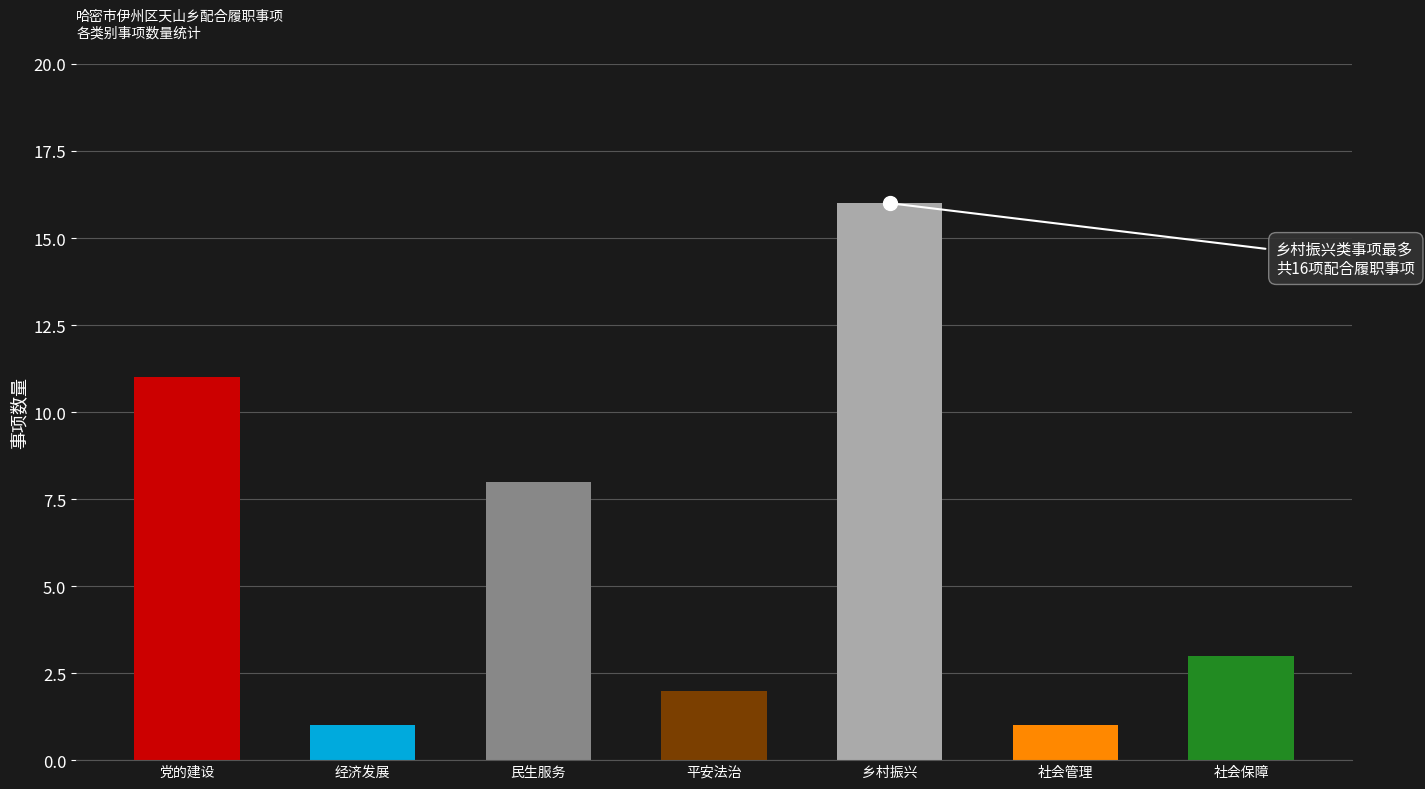

The value at 民生服务 is 8. True or false?

True